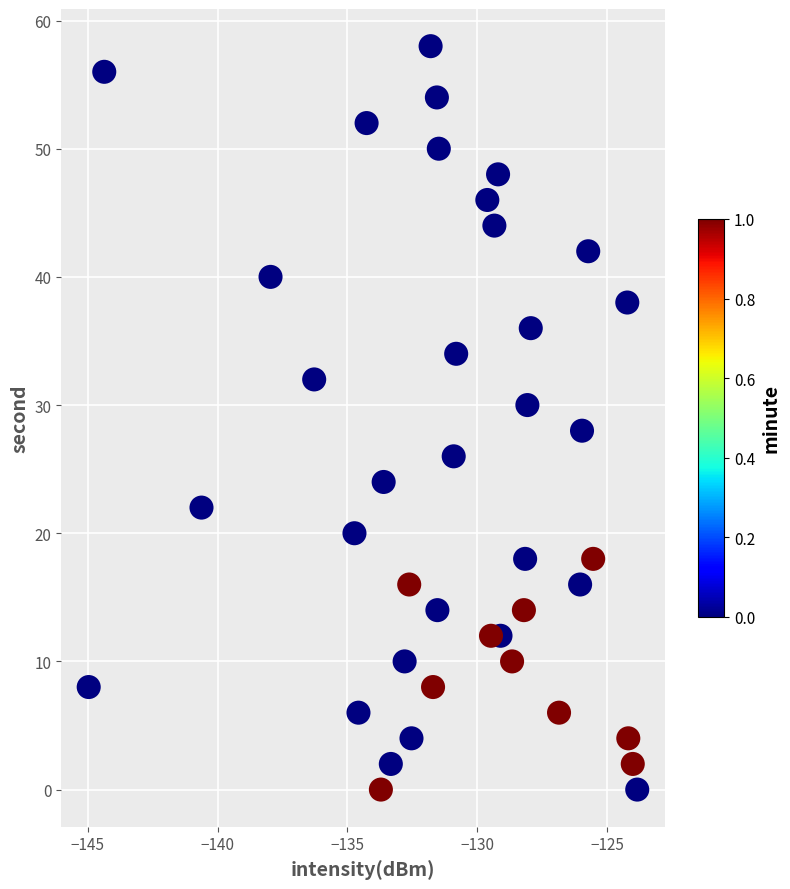

What is the range of Y values (max minus min)?

58